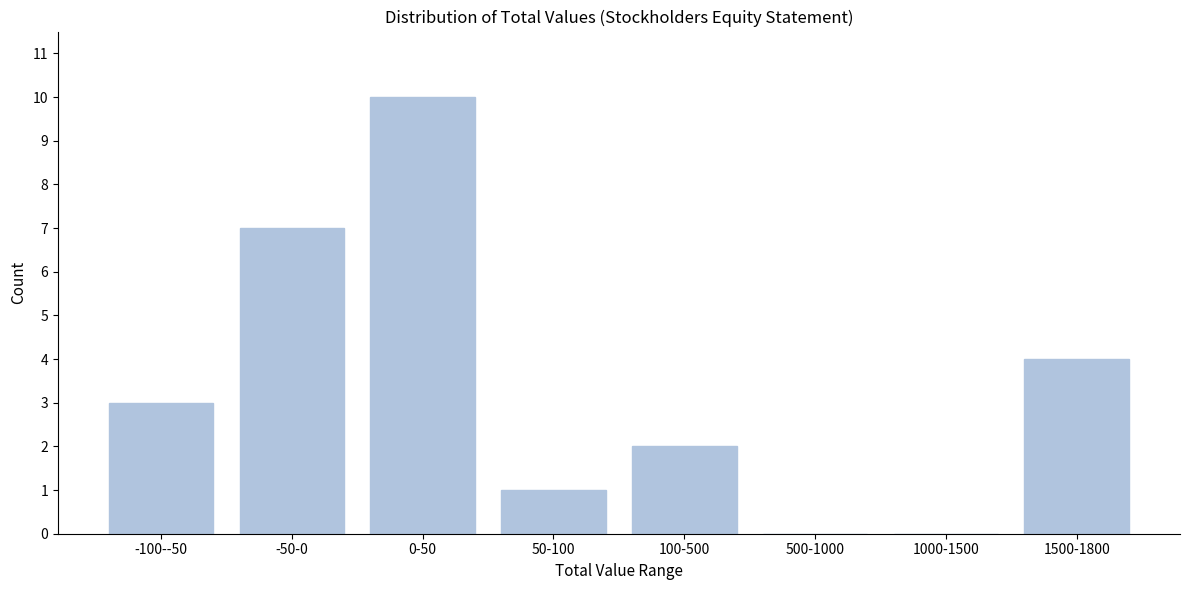

Reading left to right, transcribe all the data shown in this chart.

-100--50=3	-50-0=7	0-50=10	50-100=1	100-500=2	500-1000=0	1000-1500=0	1500-1800=4